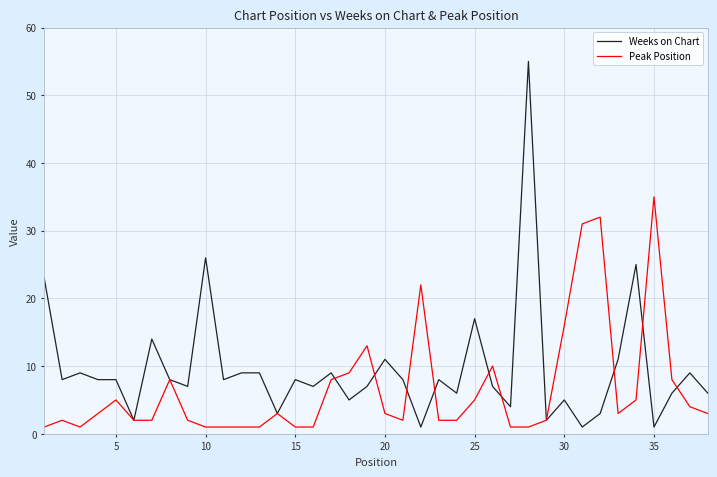

Which series has the widest spread of values?

Weeks on Chart